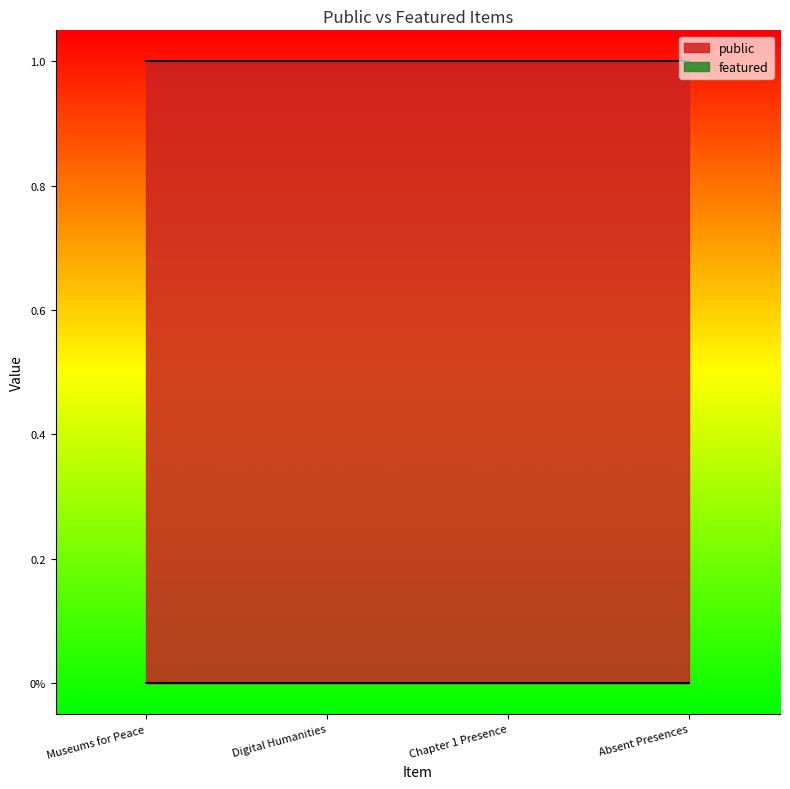

What is the total value across all series at Absent Presences?

1